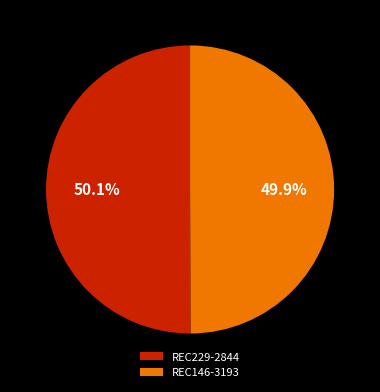

What is the ratio of the value at REC146-3193 to the value at REC229-2844?

1.0